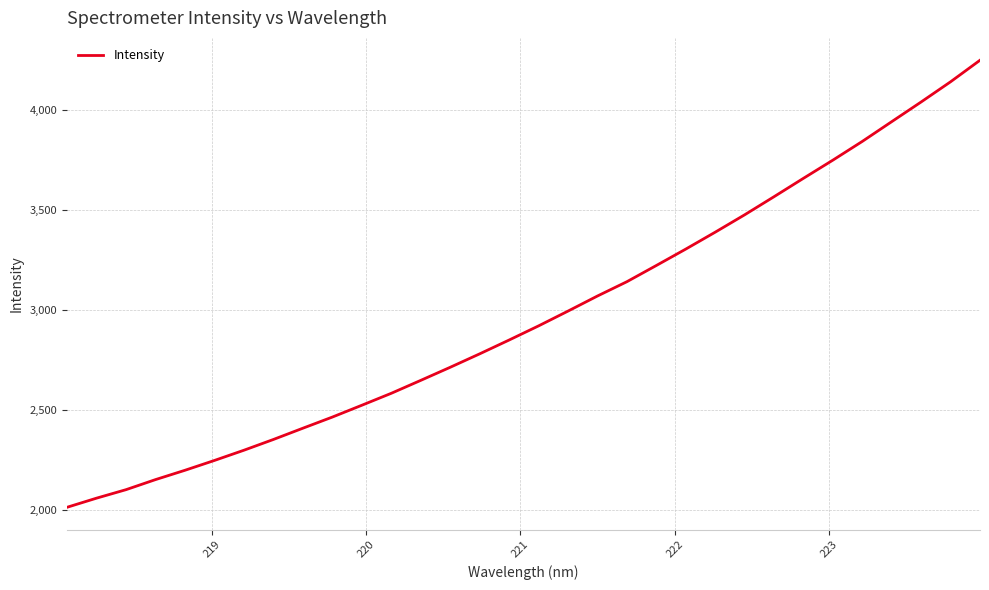

What is the sum of all values?

95121.7